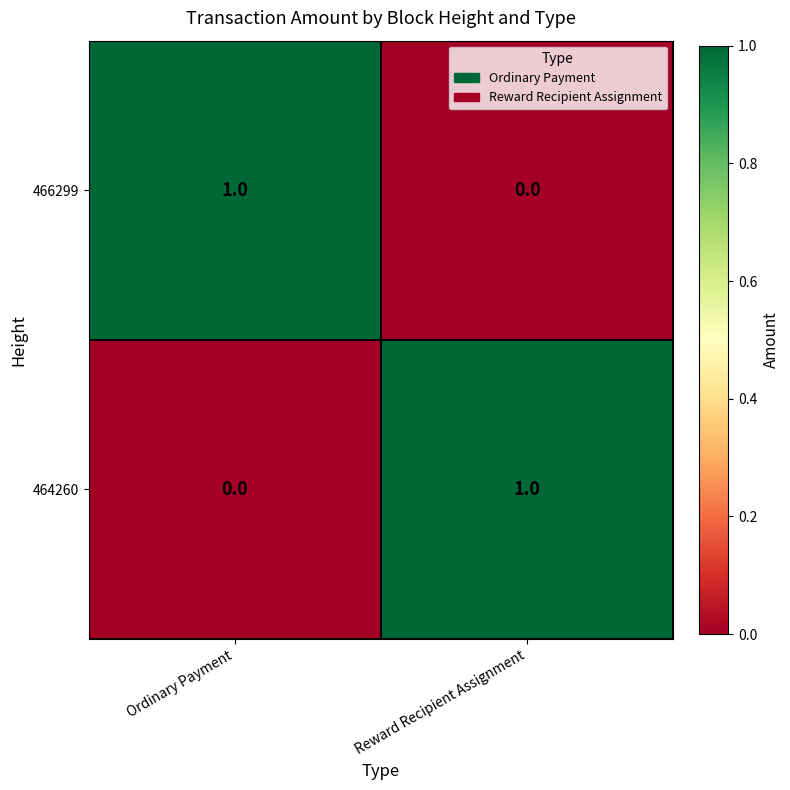

Reading left to right, list all the values displayed in this chart.

466299: 1	0
464260: 0	1